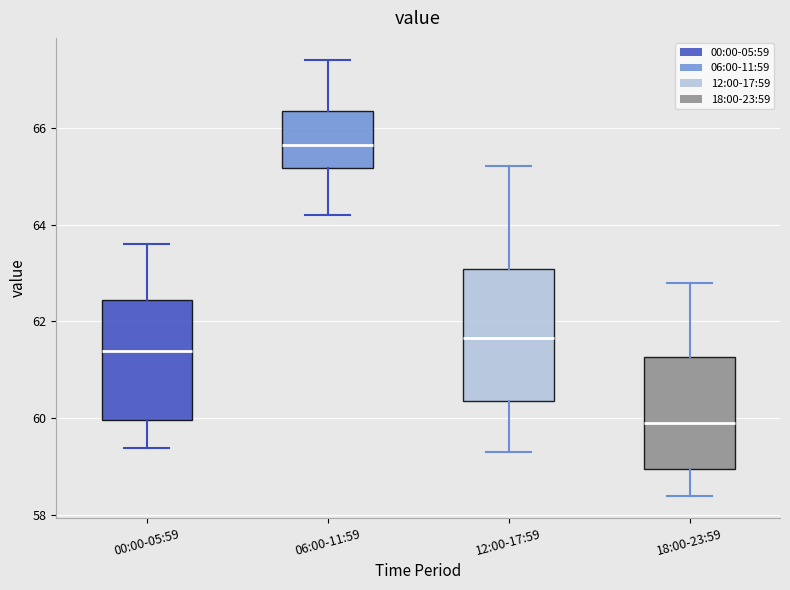

Where does the median line of the box for 06:00-11:59 sit on the y-axis? The values are not printed on the chart, so give them approximately, as read against the axis.

65.6